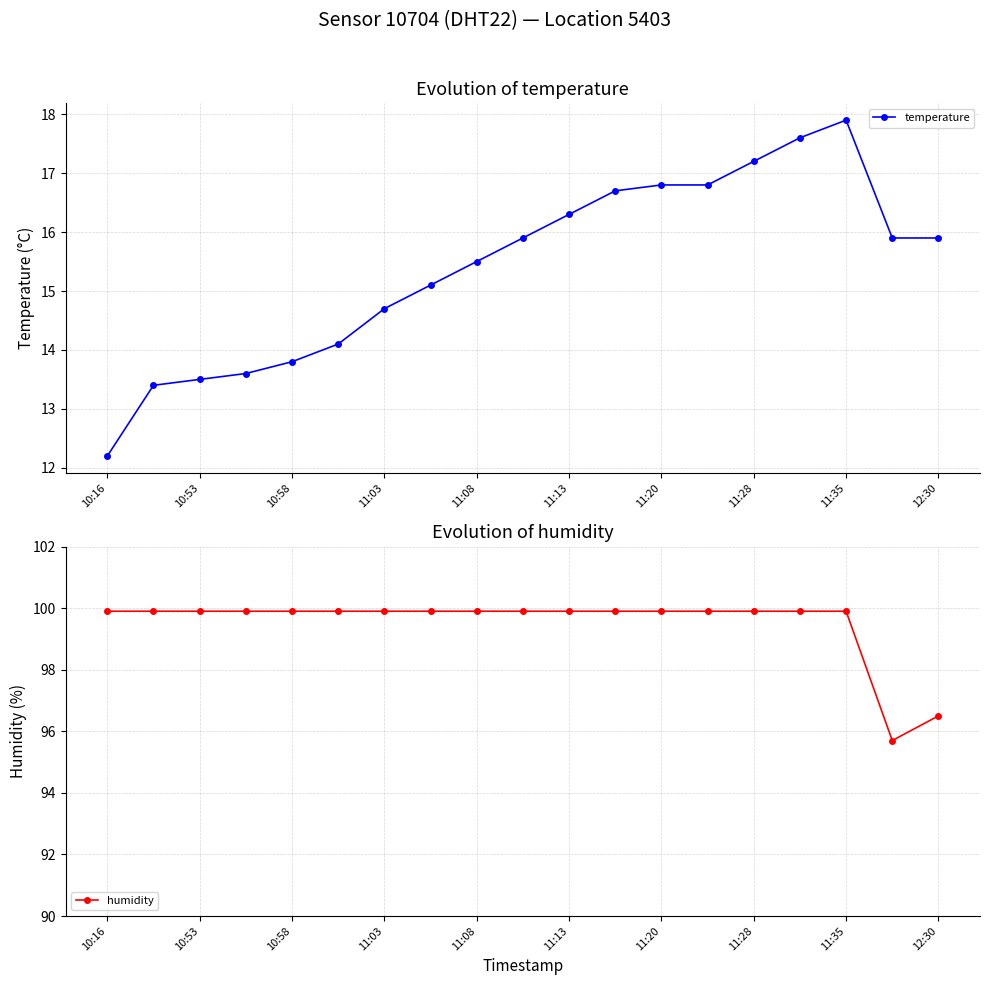

The temperature series shows 26.2 at 11:20. True or false?

False